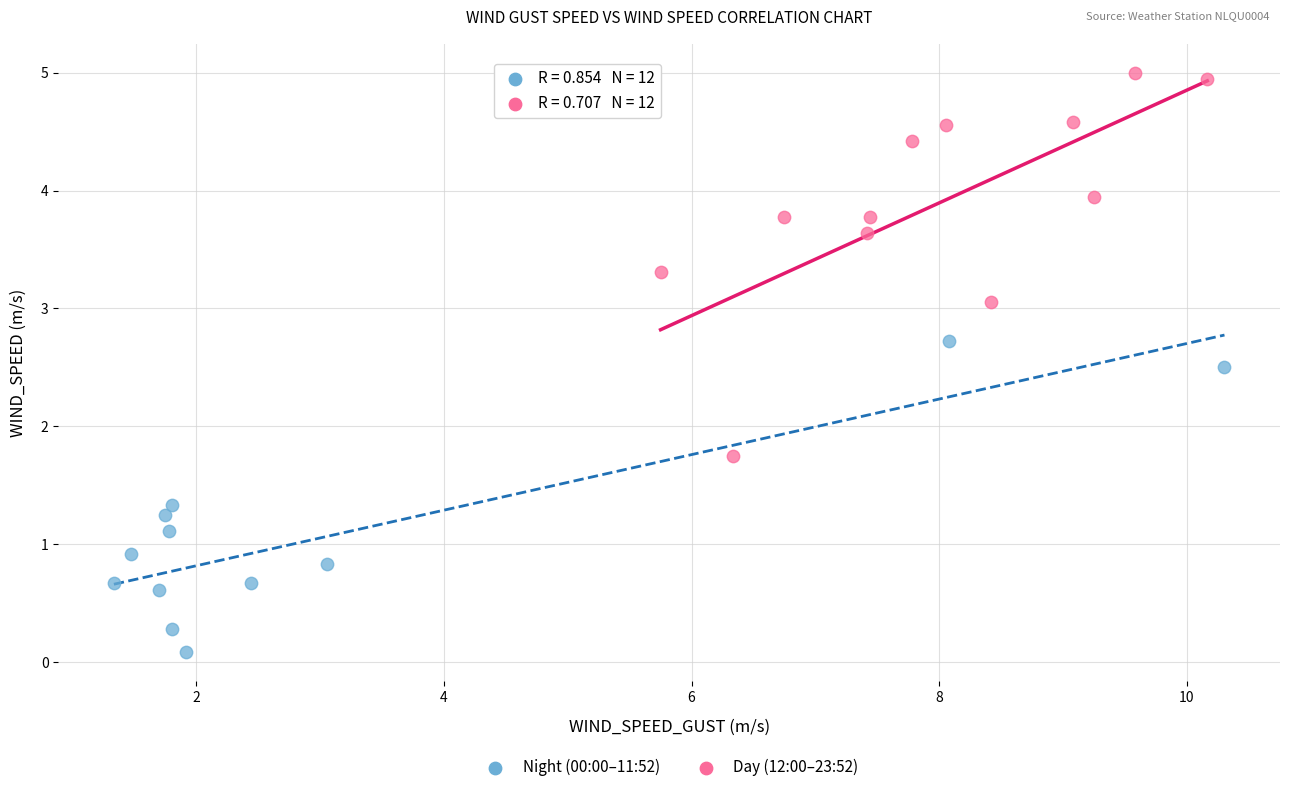

Which series has the largest Y range (max minus min)?

Day (12:00–23:52)